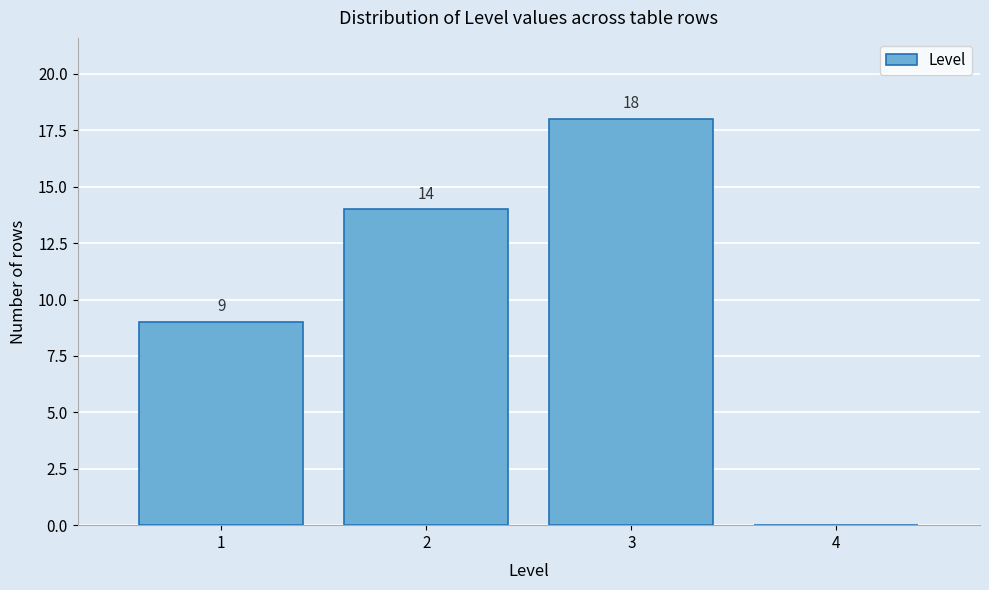

Reading right to left, list all the values displayed in this chart.

4=0	3=18	2=14	1=9